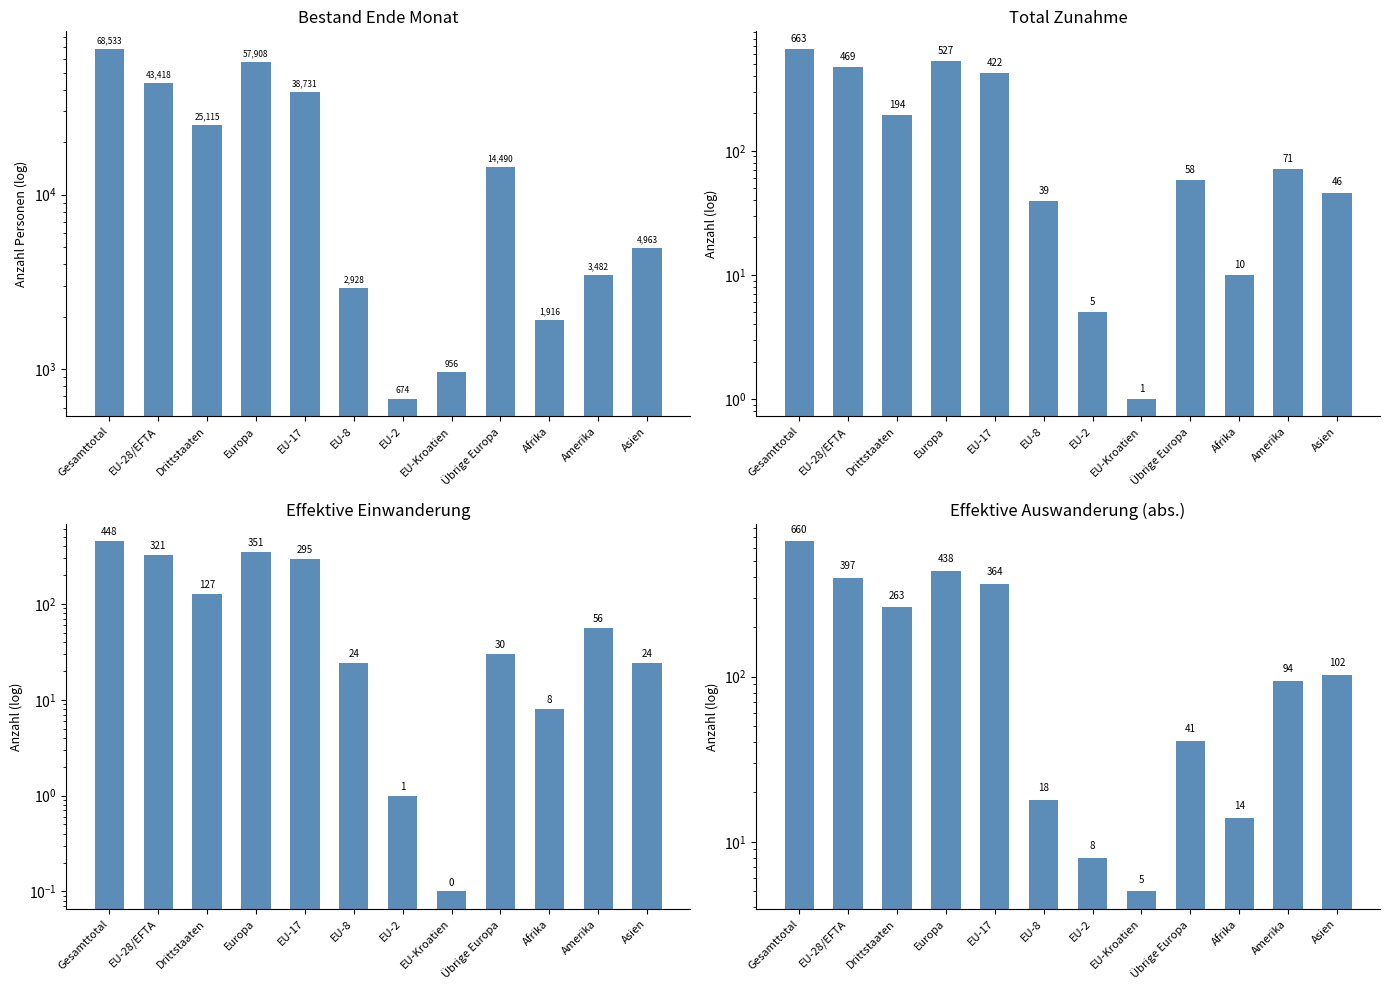

What is the difference between the maximum and minimum values in the Effektive Auswanderung series?

655.0